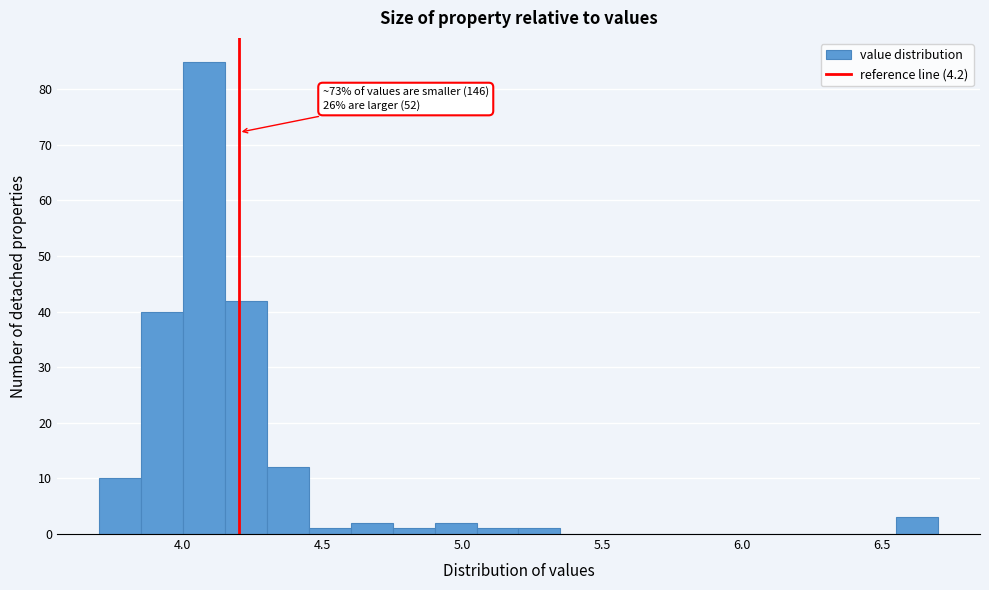

Read against the x-axis, roughly where is the centre of the tallest bar?

4.10